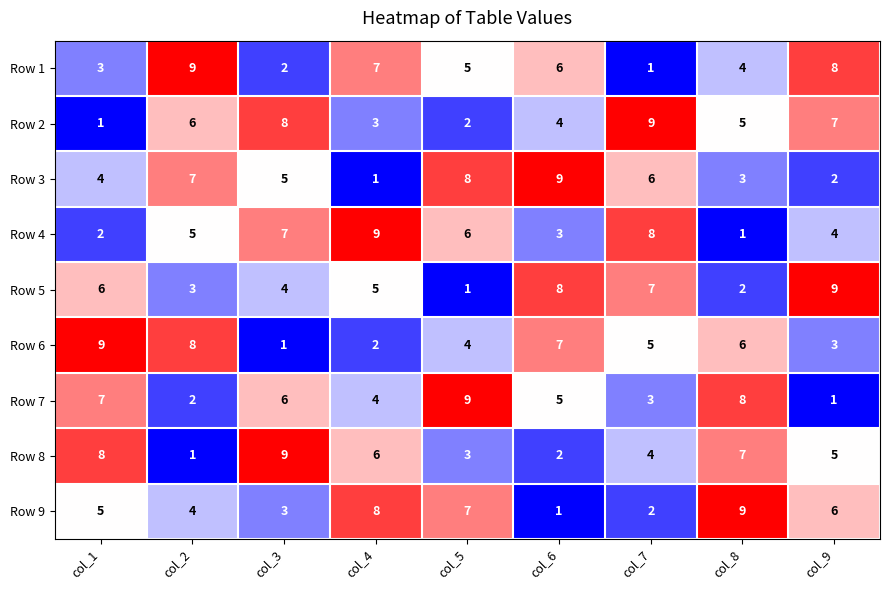

Is the value of Row 9 at col_9 greater than the value of Row 6 at col_7?

Yes